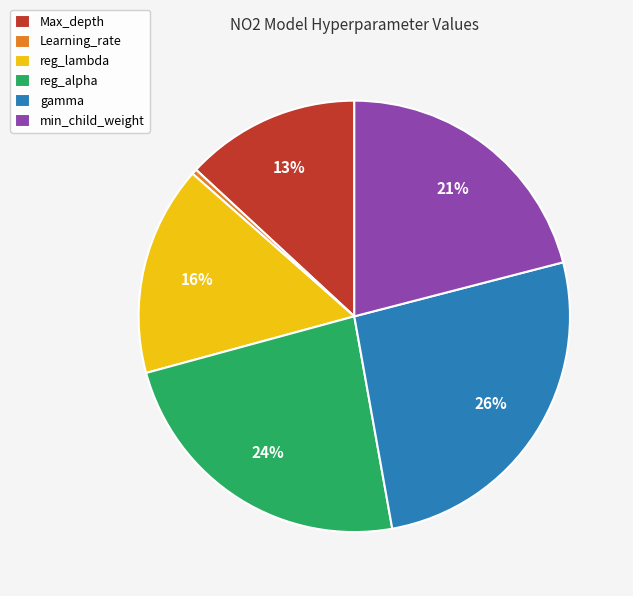

Does Learning_rate account for over 50% of the chart?

No